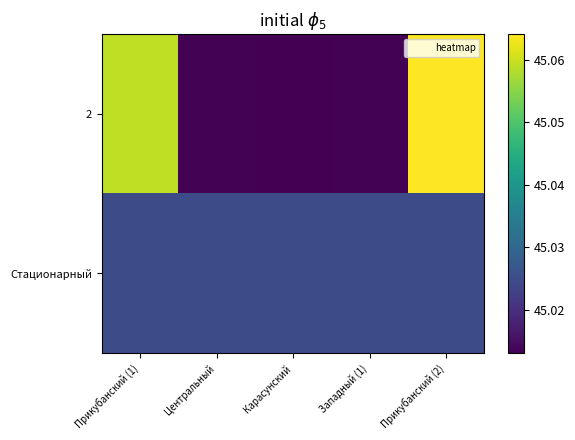

Rank the series at Западный (1) from highest to lowest value.

Стационарный, 2